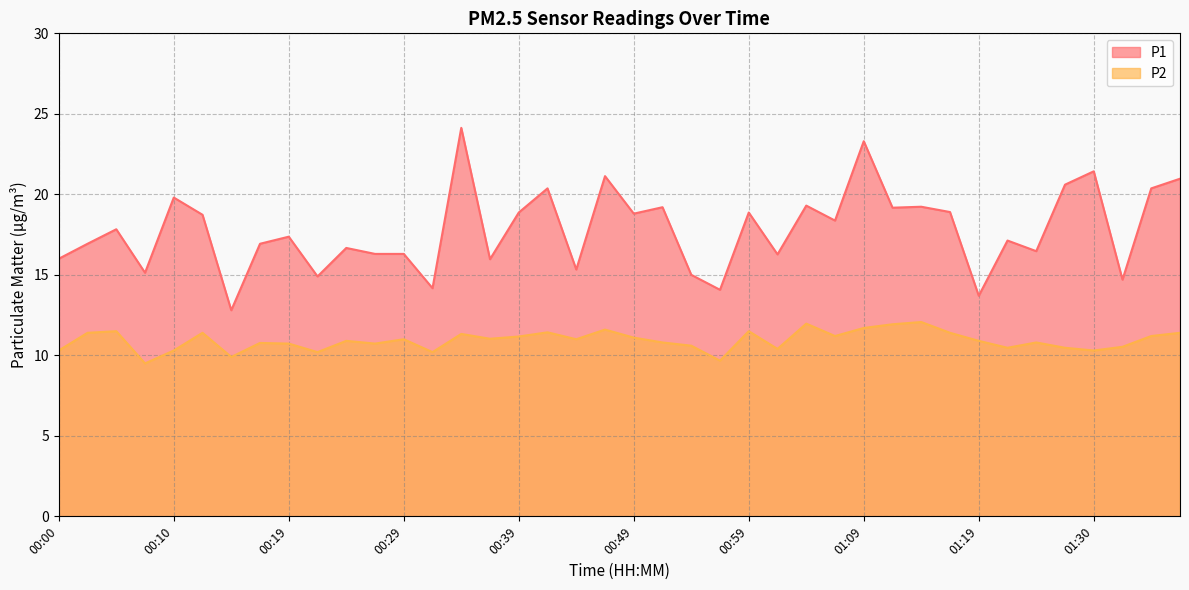

At which category does the chart reach its minimum across all series?

00:07